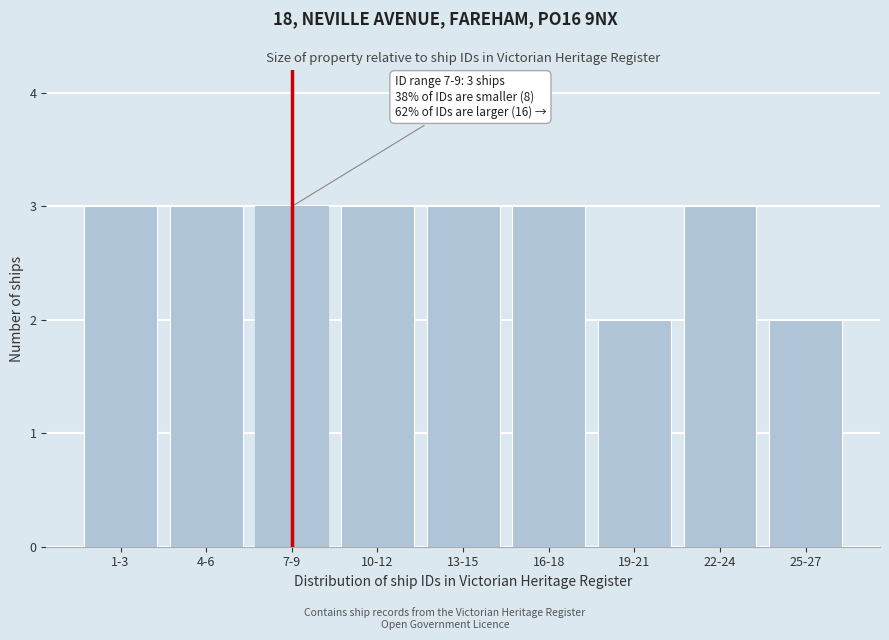

Reading left to right, transcribe all the data shown in this chart.

3	3	3	3	3	3	2	3	2